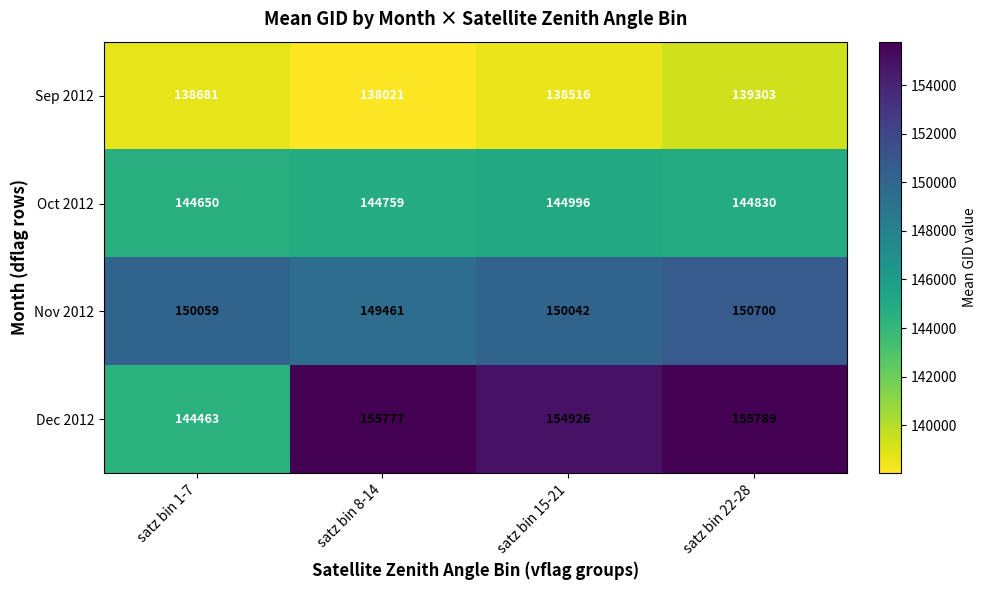

The value of Sep 2012 at satz bin 8-14 is 138021. True or false?

True